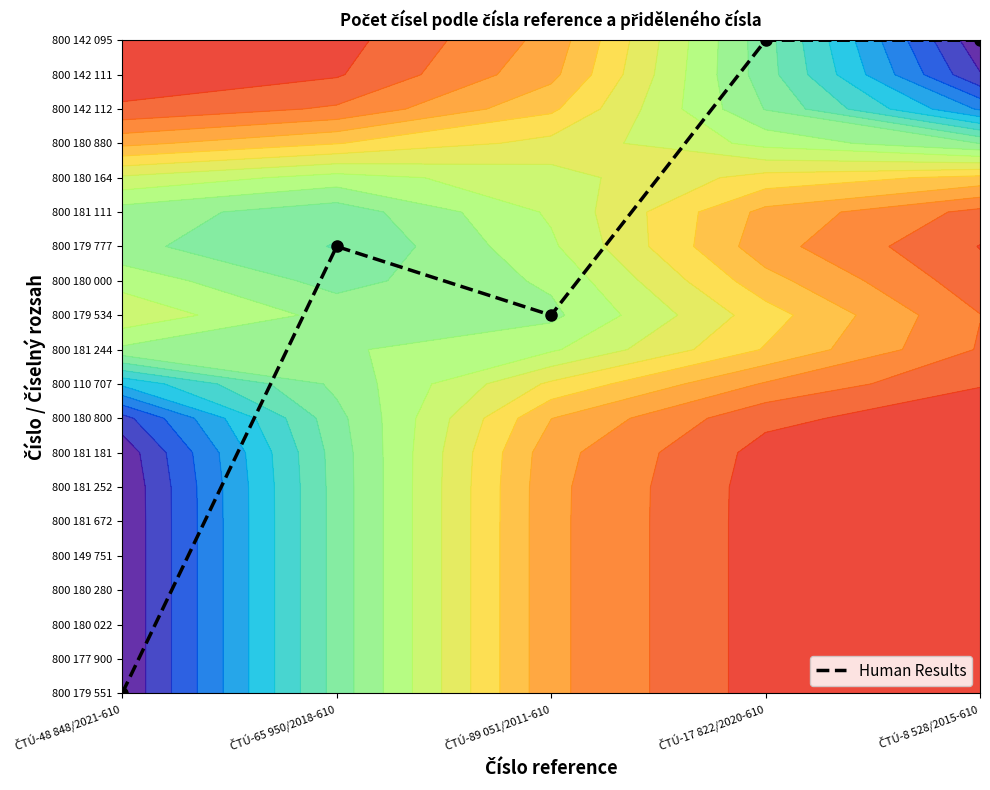

The value at ČTÚ-8 528/2015-610 is 19. True or false?

True